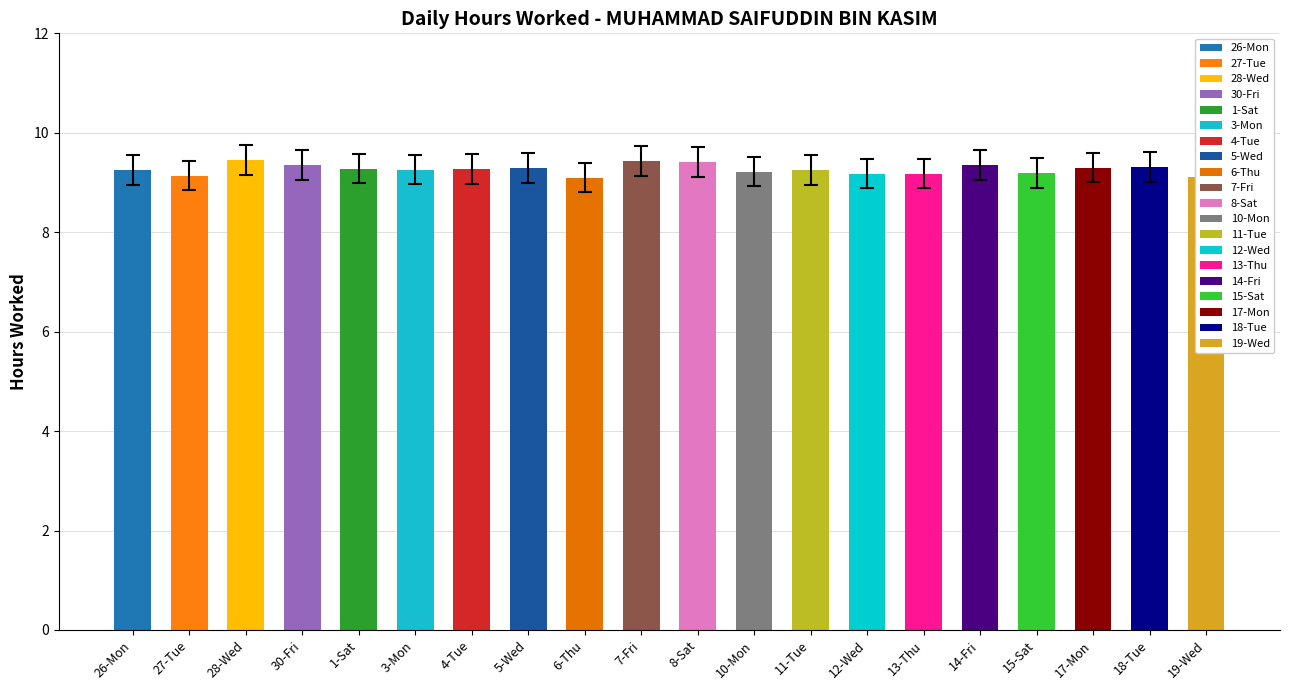

What is the difference between the second highest and second lowest values?

0.3